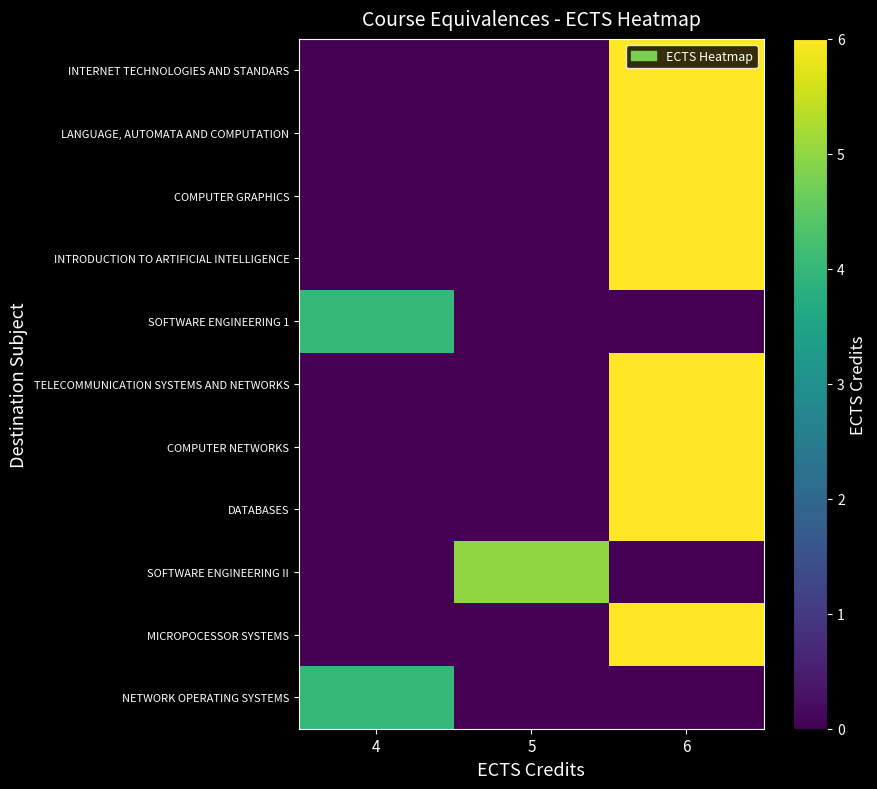

Which series has the widest spread of values?

INTERNET TECHNOLOGIES AND STANDARS